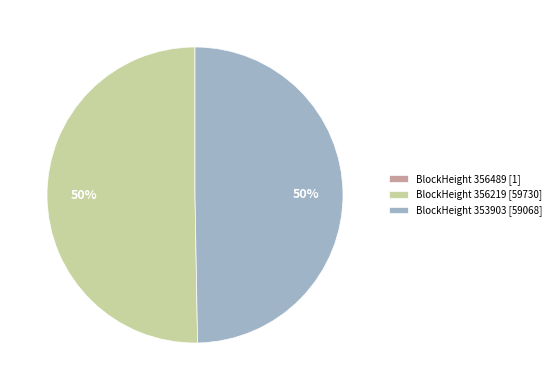

Is it true that BlockHeight 356219 [59730] is 50% of the pie?

True